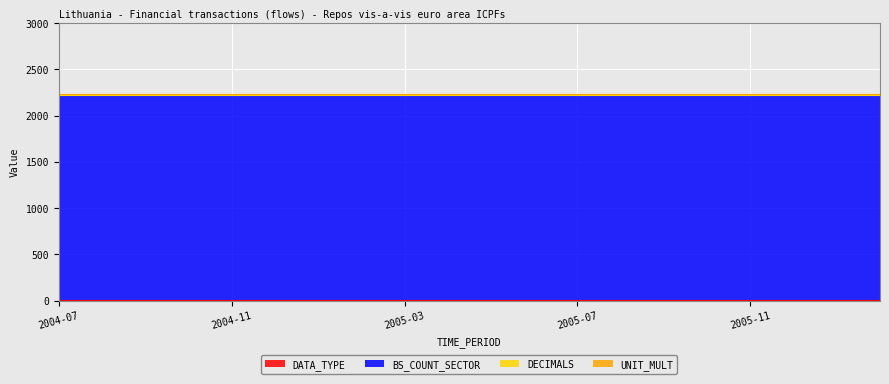

What is the sum of the DECIMALS values at 2005-07 and 2005-03?

4